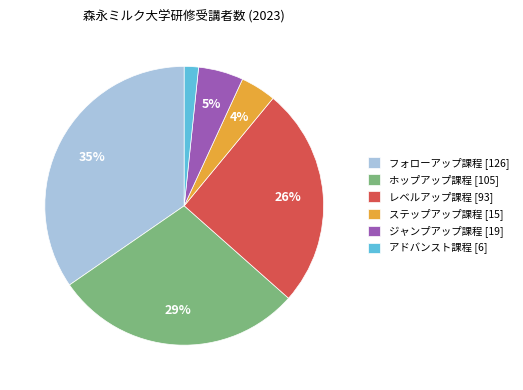

To the nearest percent, what is the difference between the largest and smallest slice percentages?

33%